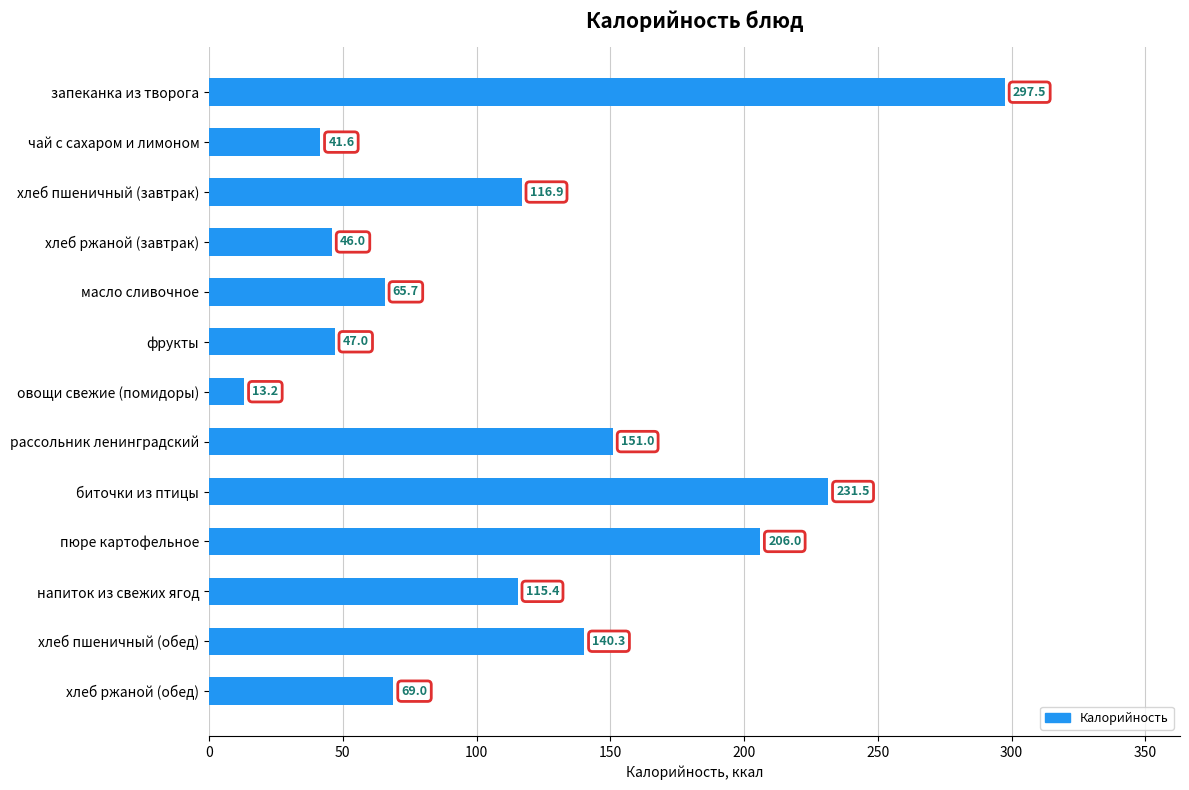

Which category has the lowest value across all series?

овощи свежие (помидоры)